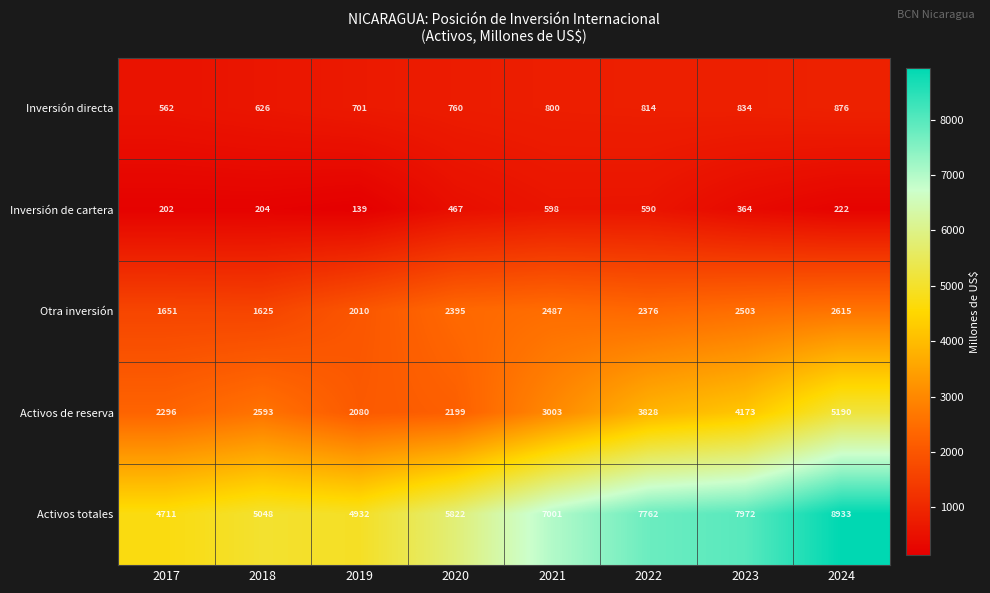

What is the sum of the Activos totales values at 2020 and 2019?

10754